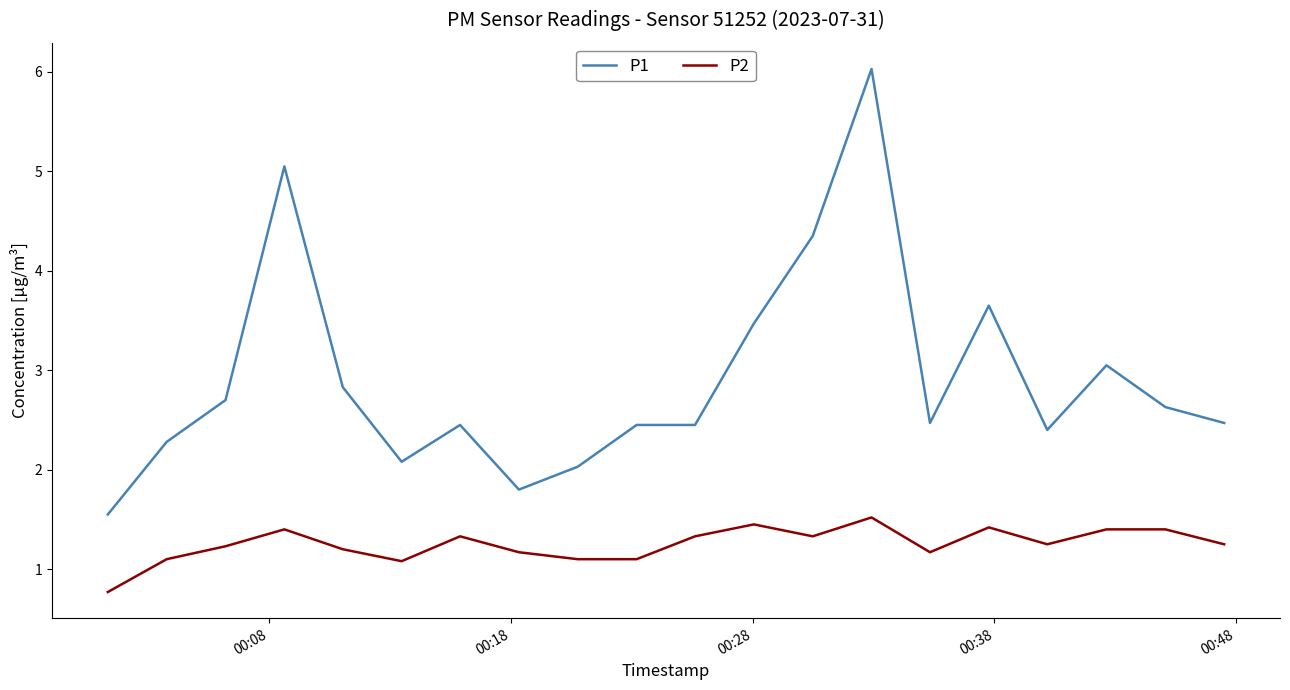

Rank the series by their maximum value, from highest to lowest.

P1, P2